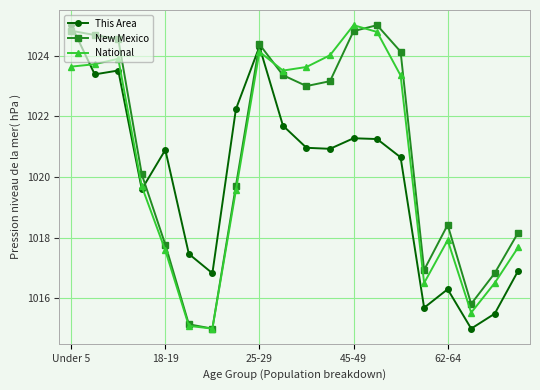

In National, how many points are higher than both neighbors (excluding endpoints)?

4